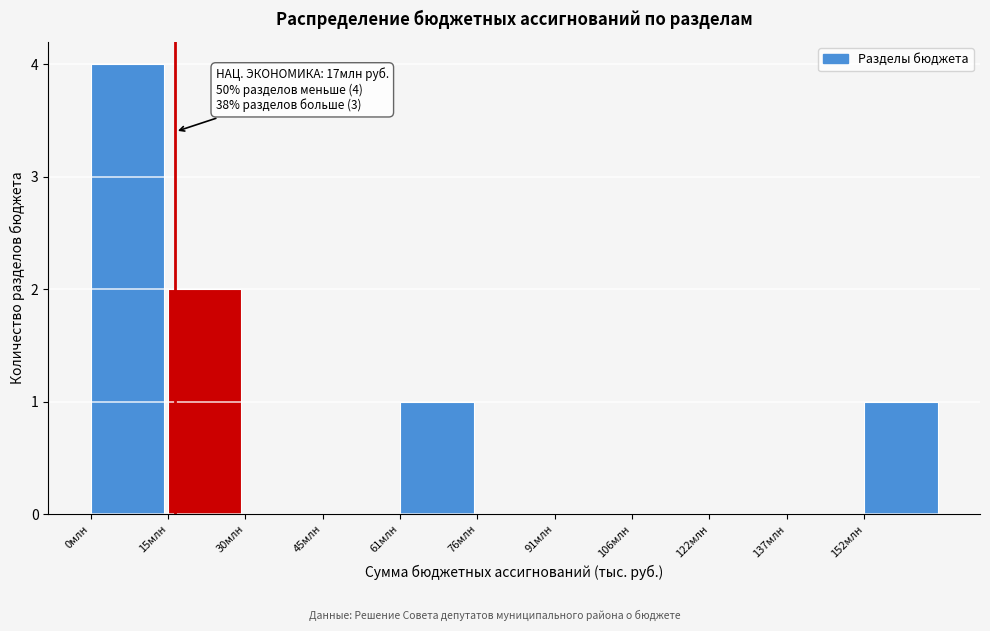

Reading right to left, transcribe all the data shown in this chart.

152млн=1	137млн=0	122млн=0	106млн=0	91млн=0	76млн=0	61млн=1	45млн=0	30млн=0	15млн=2	0млн=4